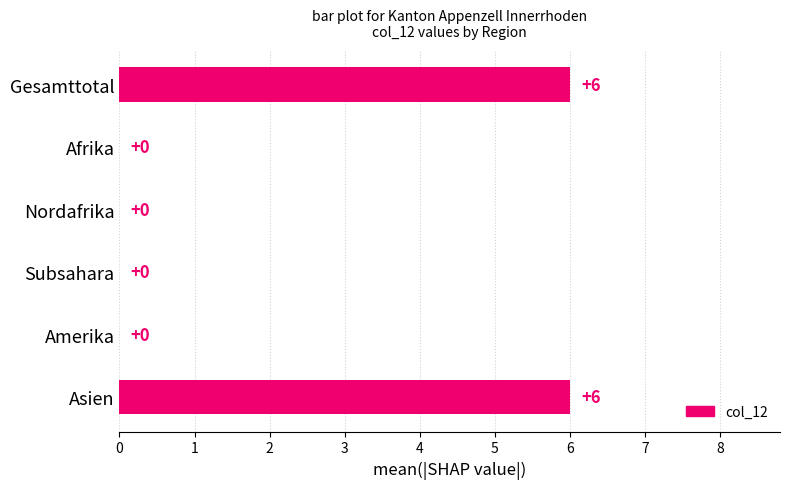

The chart shows a value of 0 at Subsahara. True or false?

True